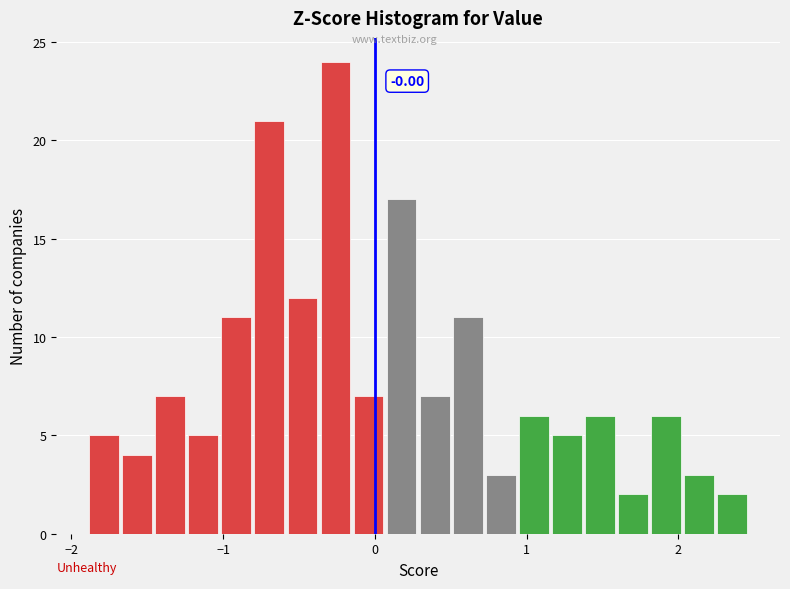

Read against the x-axis, roughly where is the centre of the tallest bar?

-0.3